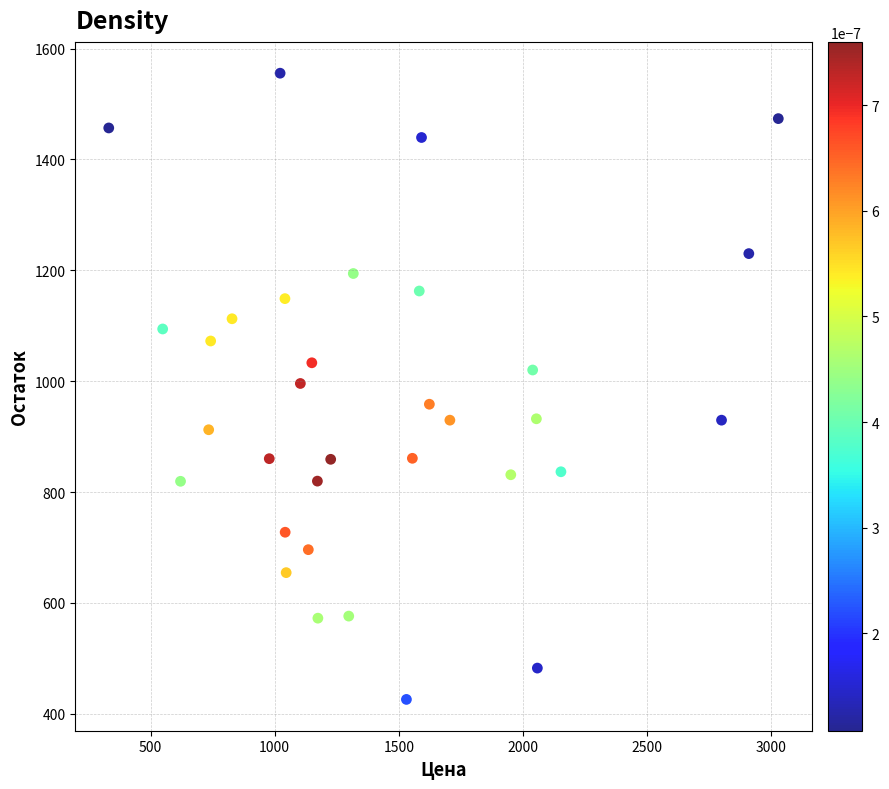

What is the range of Y values (max minus min)?

1129.7